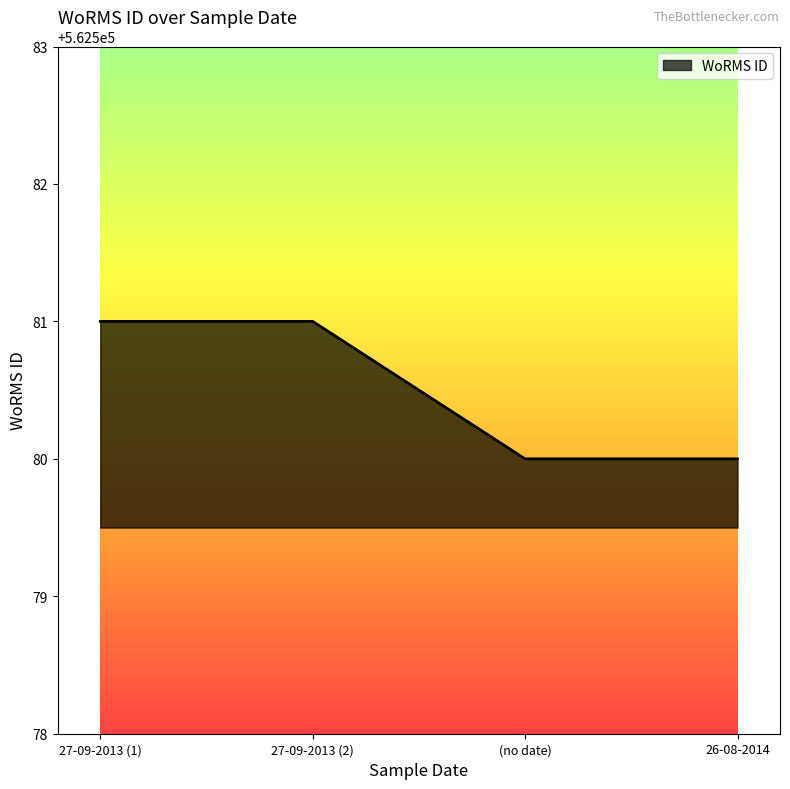

True or false: the data shows 872870 at 27-09-2013 (2).

False